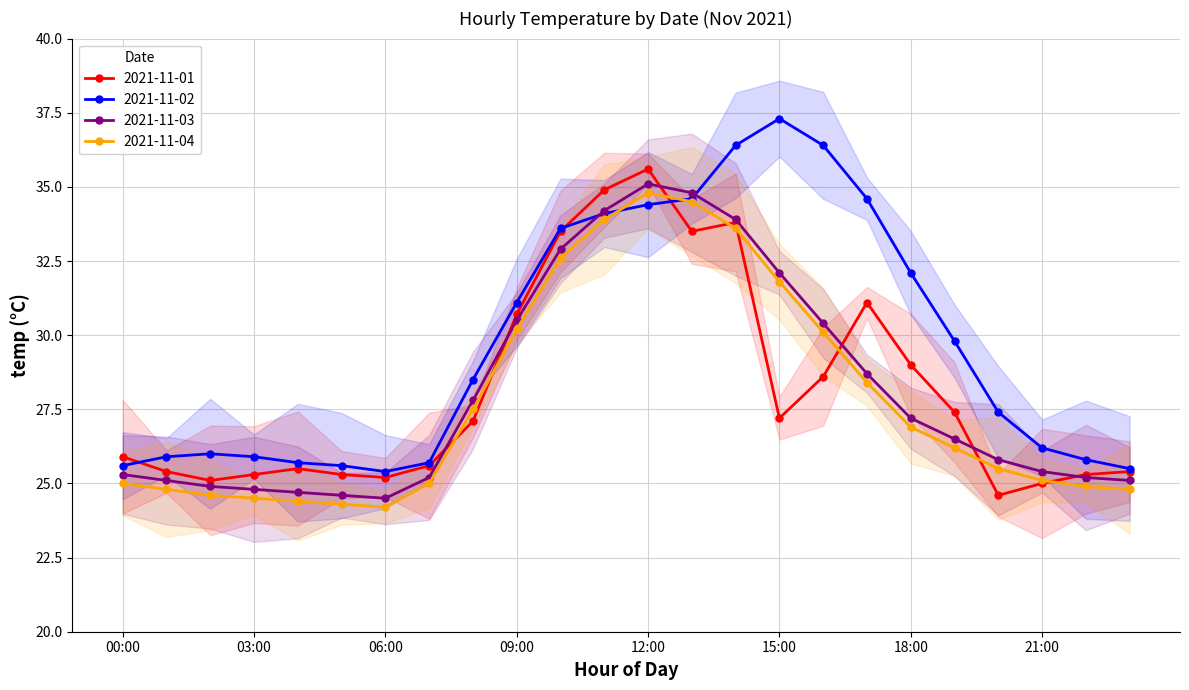

The value of 2021-11-01 at 00:00 is 35.4. True or false?

False